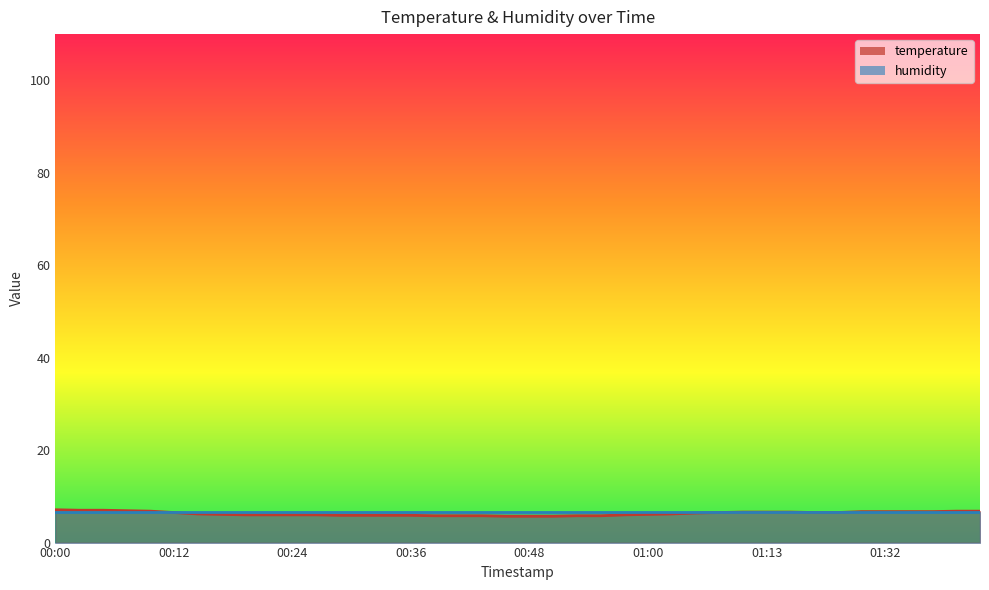

What is the difference between the second highest and minimum values?

1.3